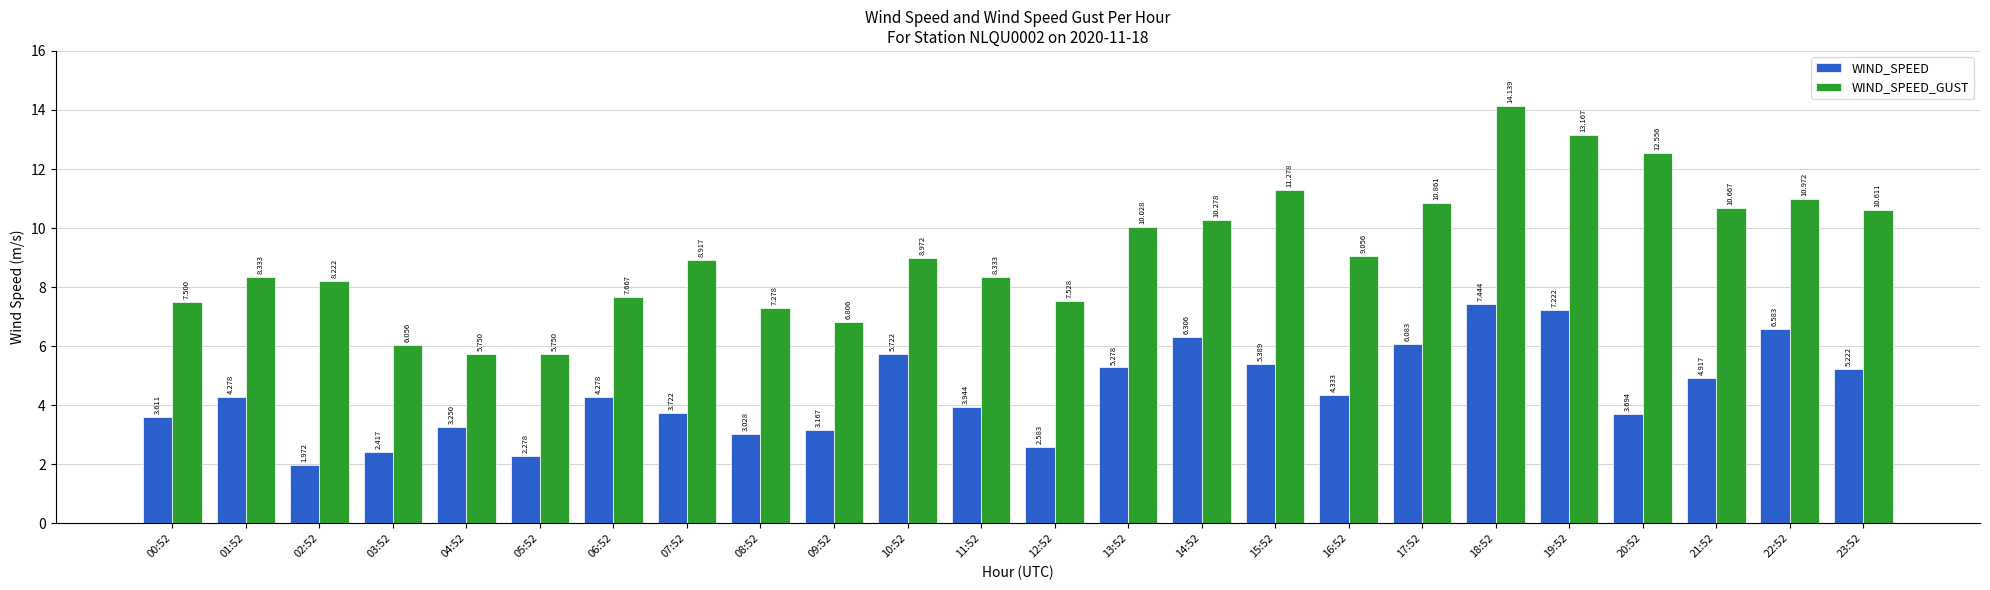

How many bars are there in each group?

2